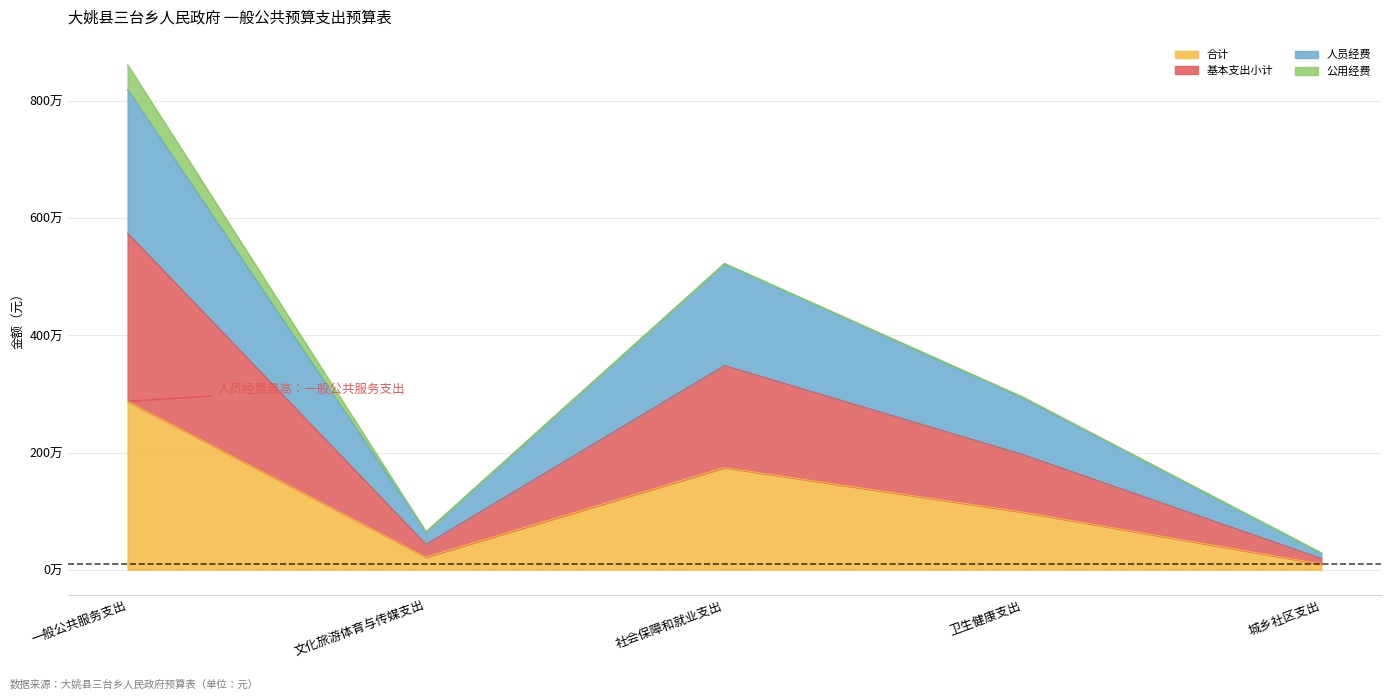

What is the smallest value displayed?

95709